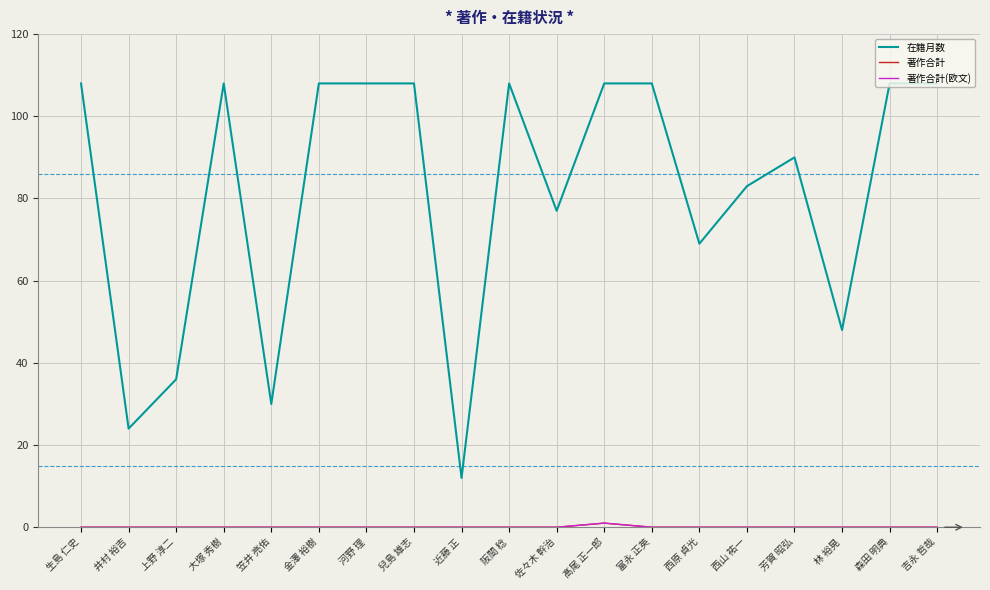

Is this an area chart (filled region under the line)?

No